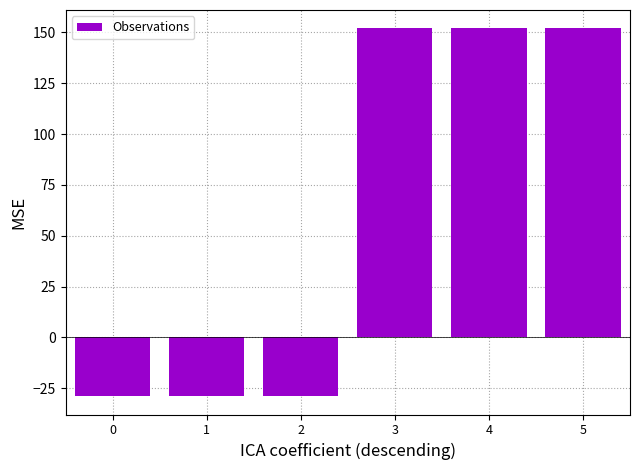

The chart shows a value of 151.9 at 4. True or false?

True